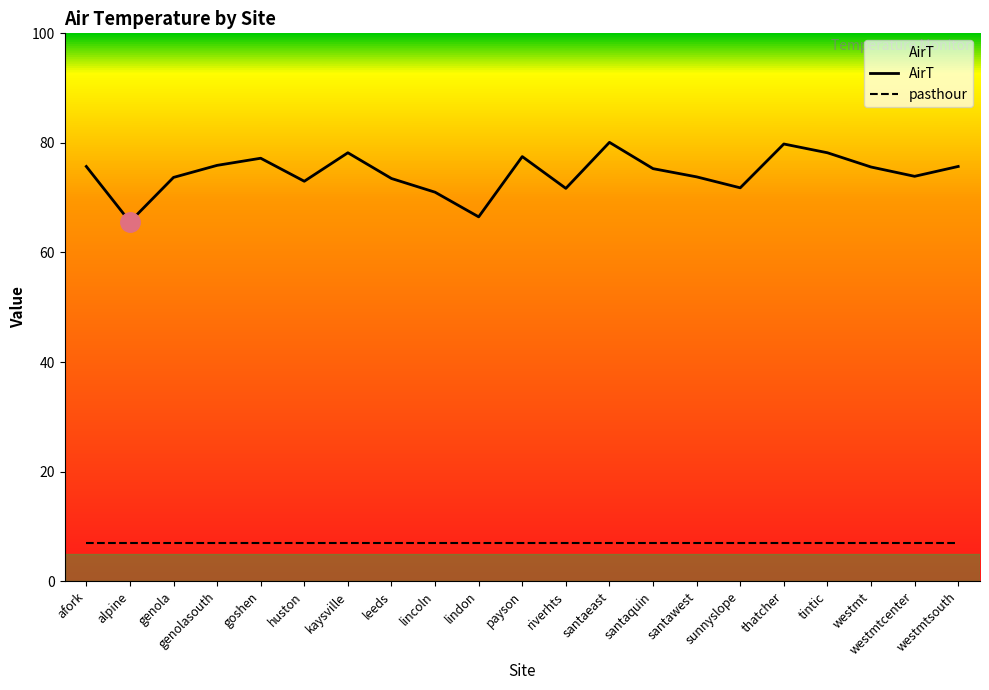

True or false: AirT and pasthour cross at least once.

False